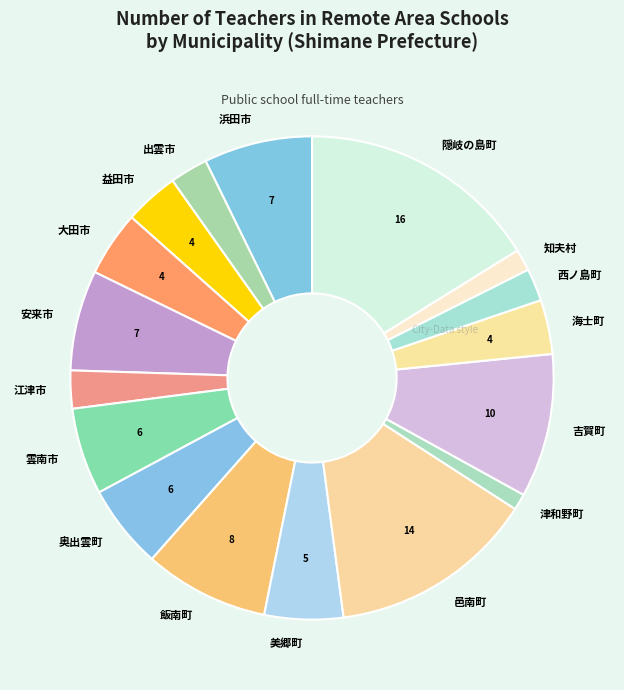

Is there a majority slice in this chart?

No